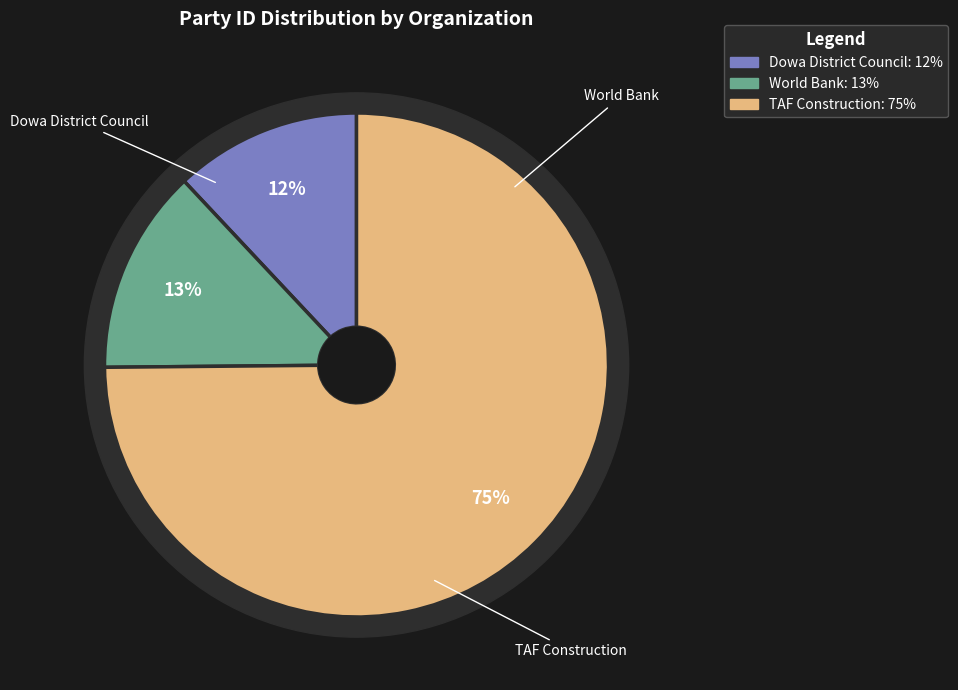

How many segments does this pie chart have?

3